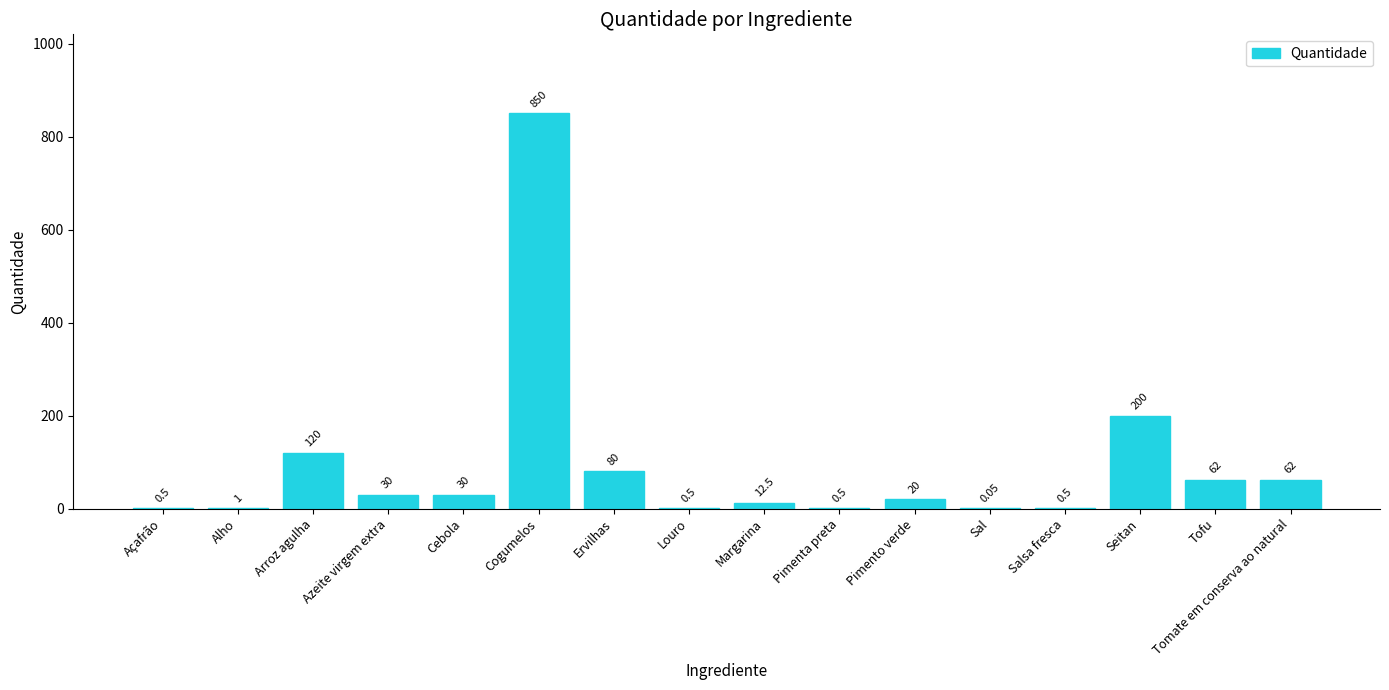

How many series are shown in this chart?

1